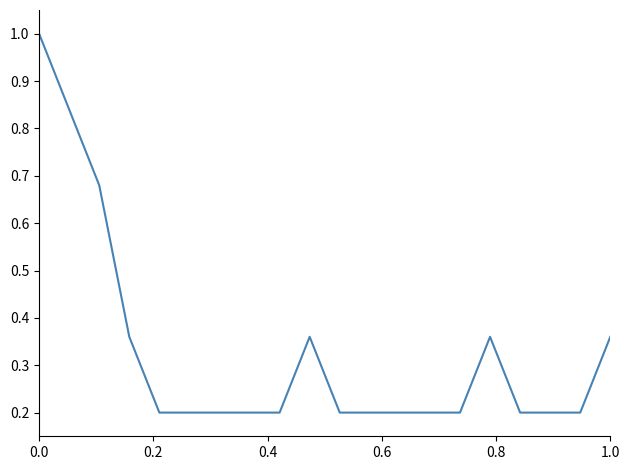

What is the maximum value shown in the chart?

1.0